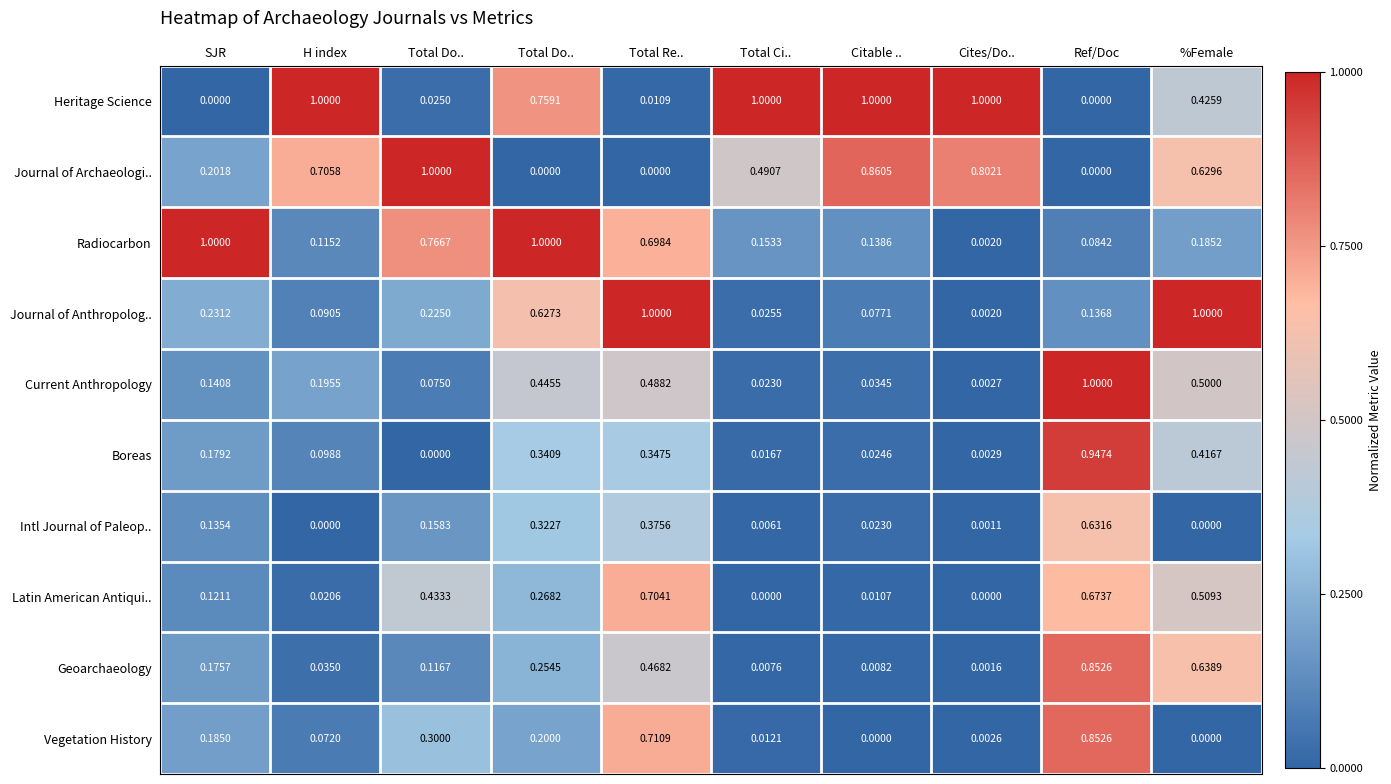

List the series in order of their peak value, highest first.

Heritage Science, Journal of Archaeologi.., Radiocarbon, Journal of Anthropolog.., Current Anthropology, Boreas, Geoarchaeology, Vegetation History, Latin American Antiqui.., Intl Journal of Paleop..